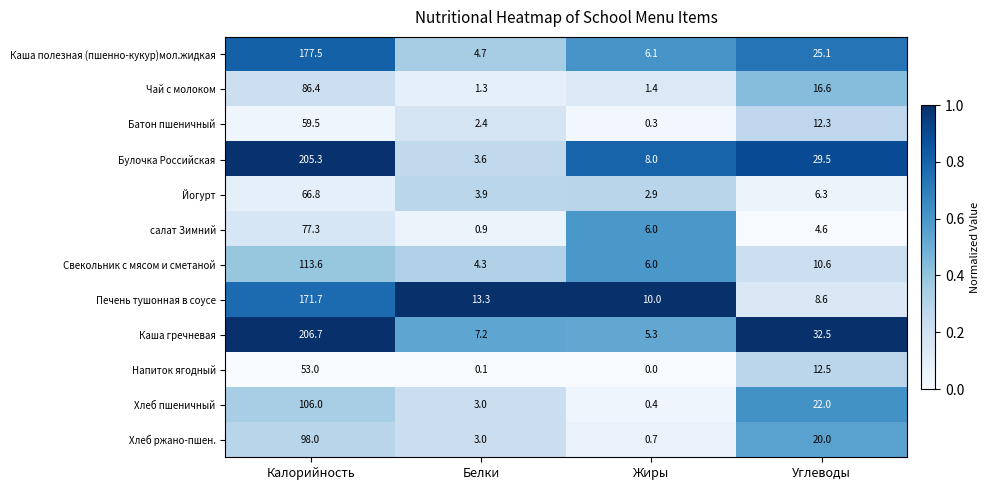

At which category is the sum across all series the highest?

Калорийность